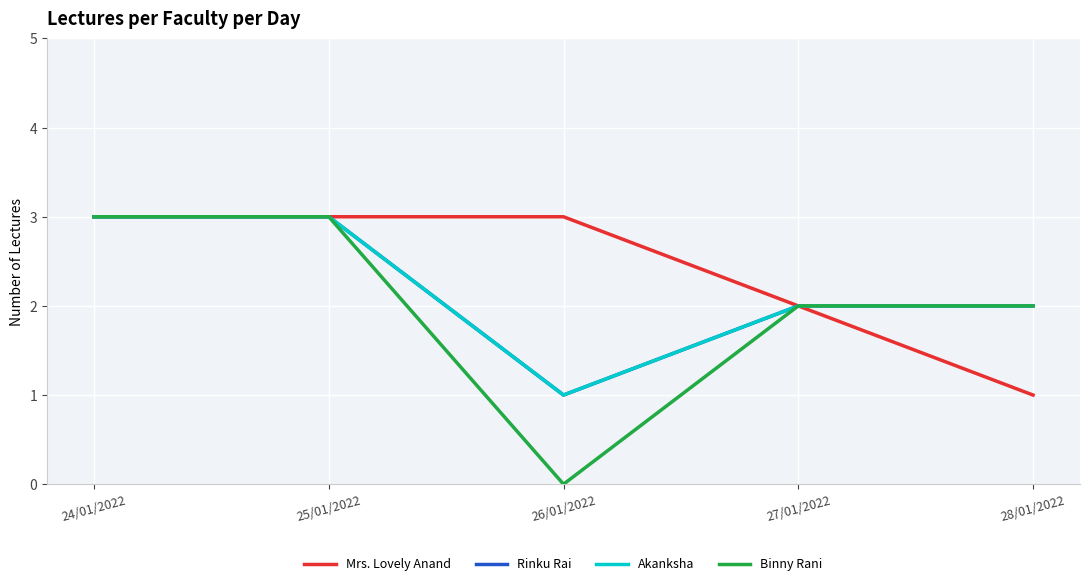

At which label is Rinku Rai closest to 2?

27/01/2022